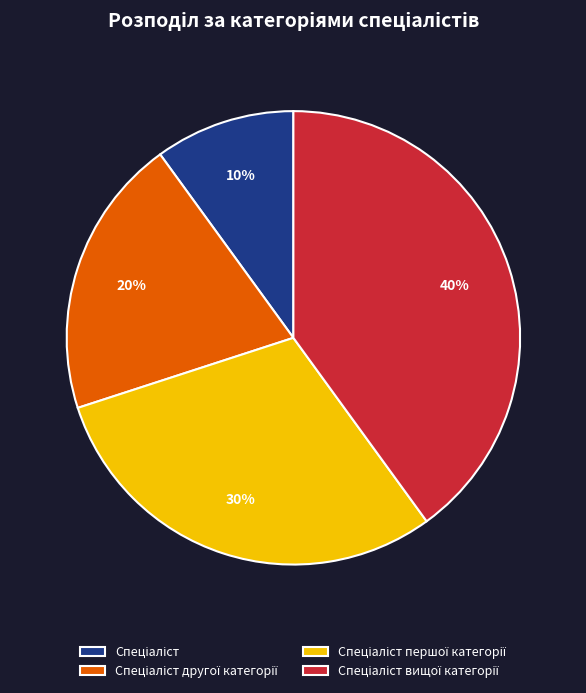

To the nearest percent, what is the difference between the largest and smallest slice percentages?

30%